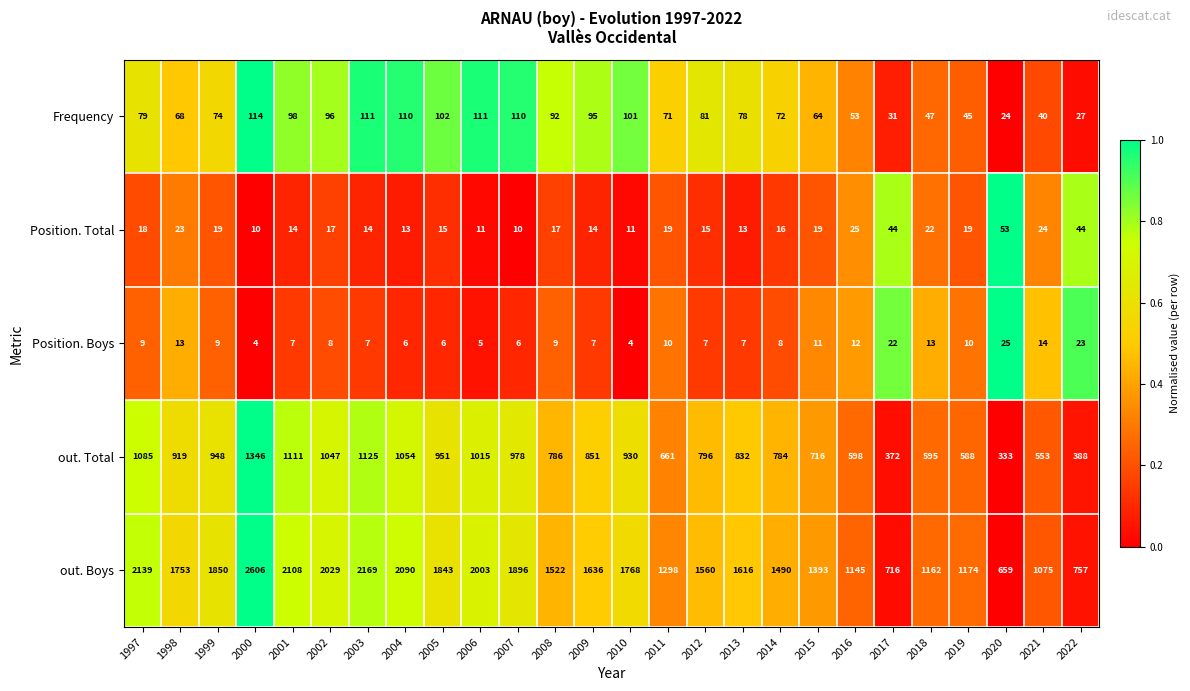

At which label does out. Boys first exceed 1636?

1997